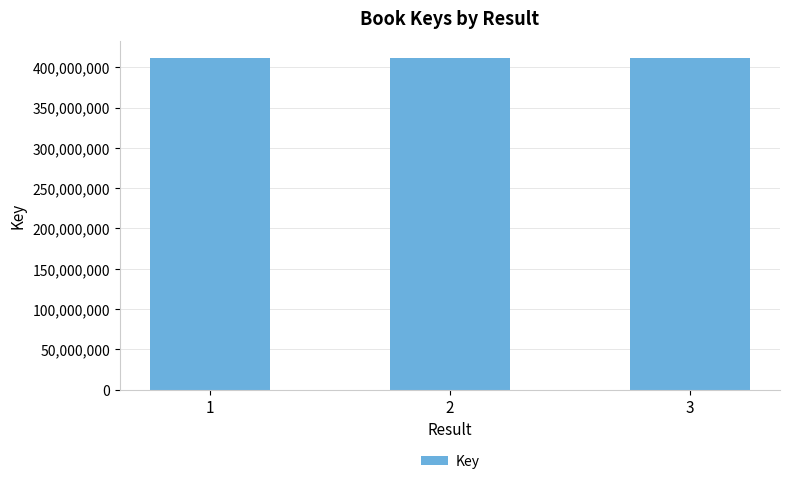

True or false: the data shows 568094658 at 3.

False